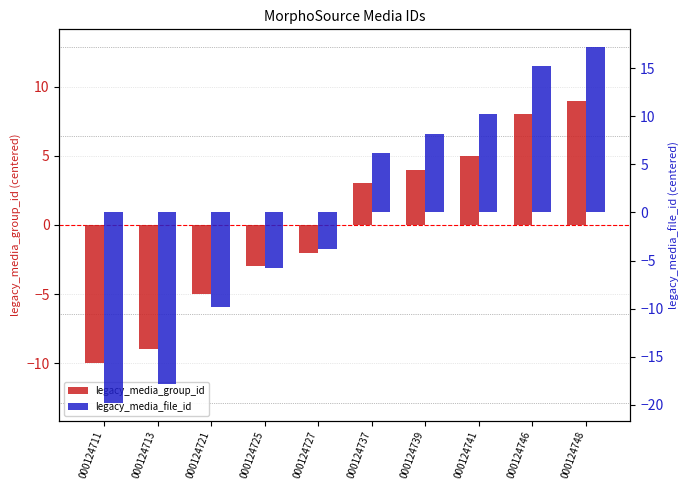

How many bars are there in total?

20